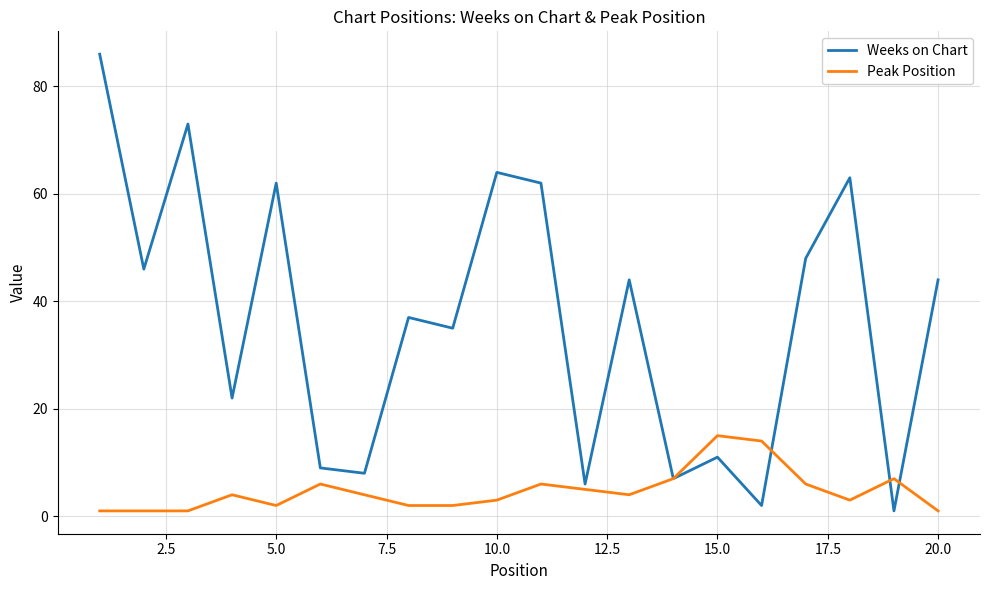

Which series has the largest total across all categories?

Weeks on Chart